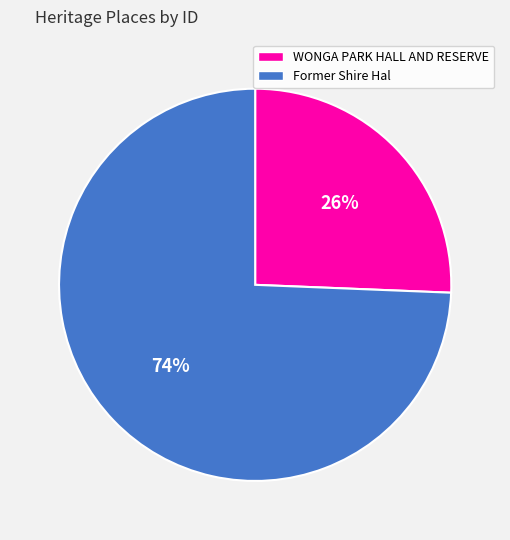

How many slices are in this pie chart?

2